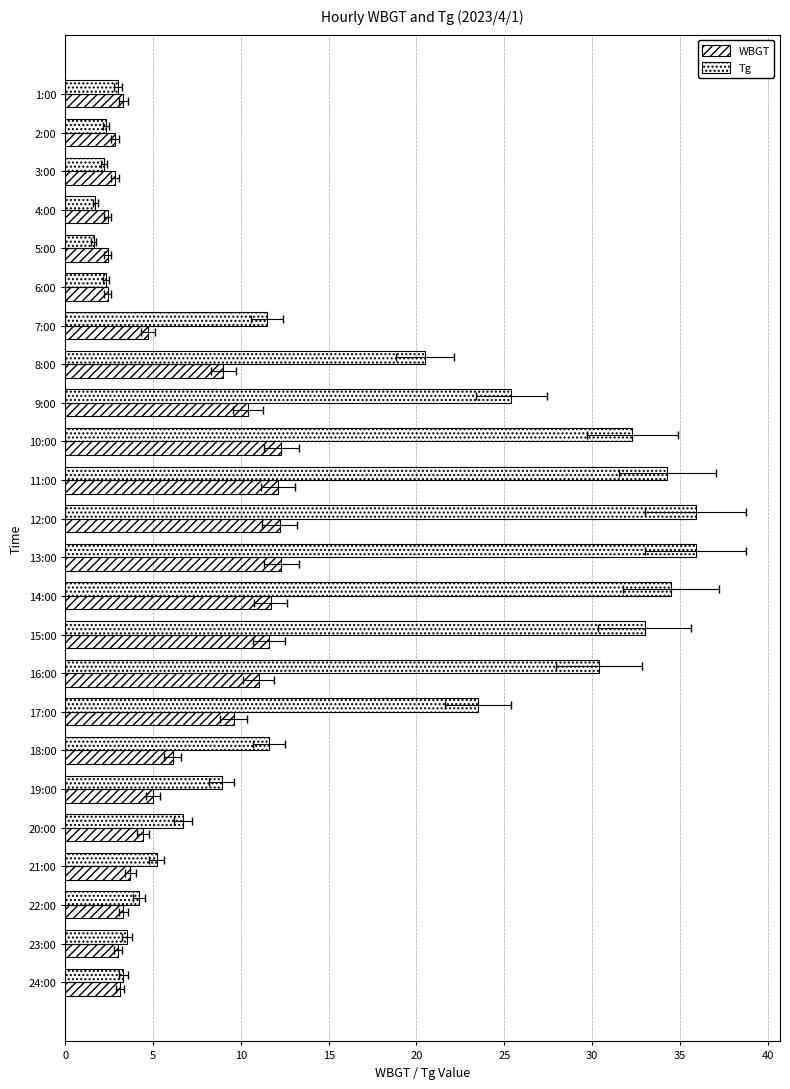

How many values in the Tg series exceed 11?

12